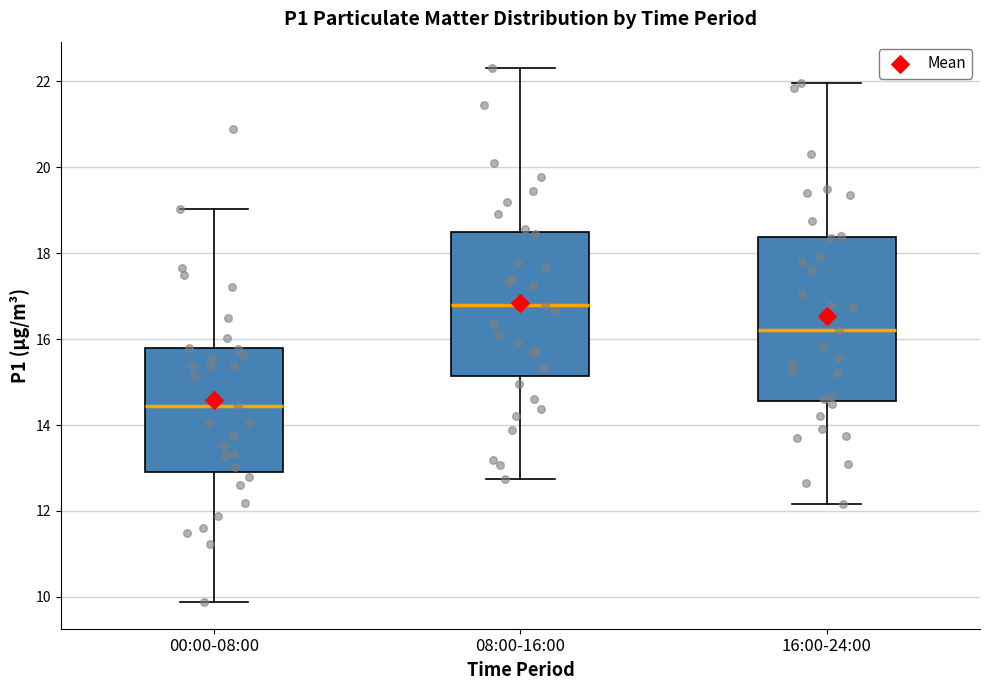

Comparing the boxes themselves (not the whiskers), which one is the tallest?

16:00-24:00